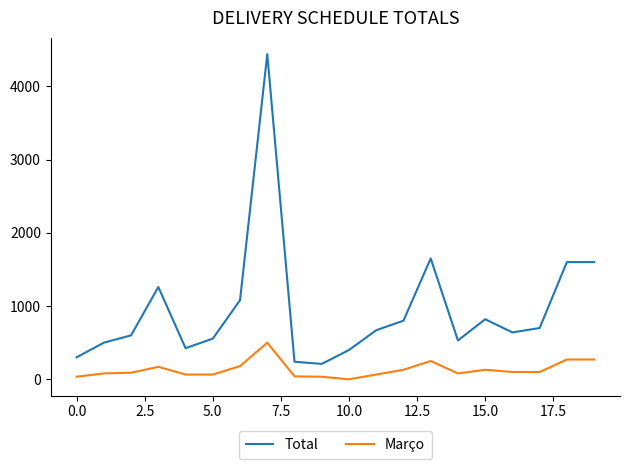

What are all the series names shown in the legend?

Total, Março